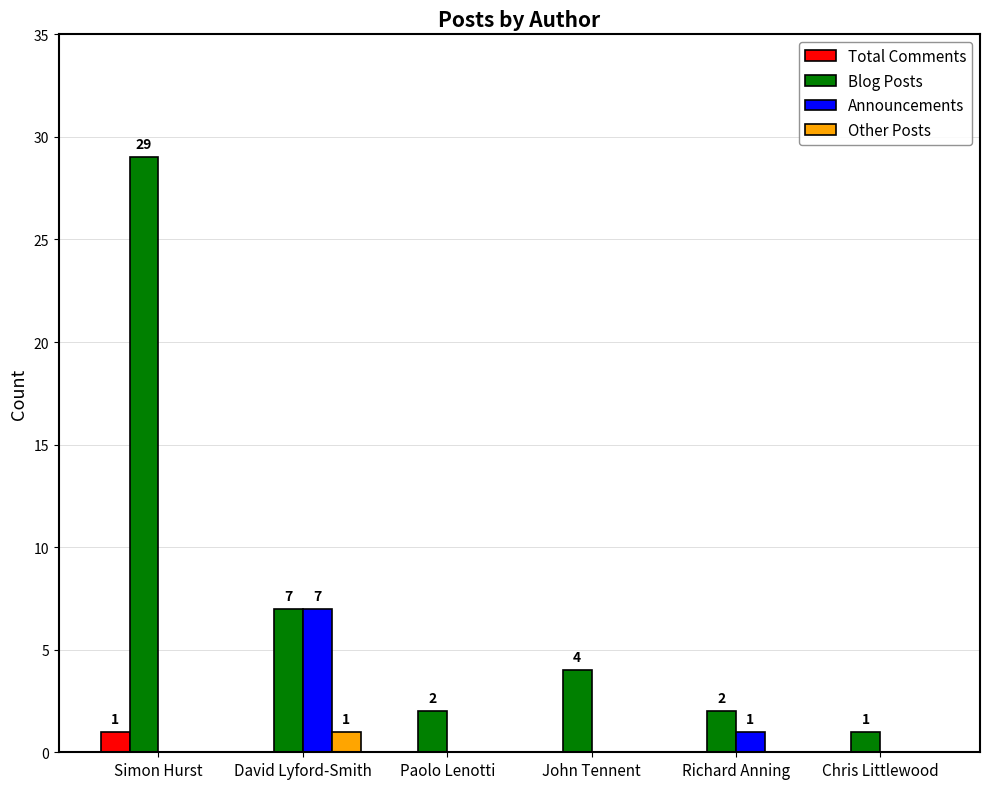

At which category is the sum across all series the highest?

Simon Hurst